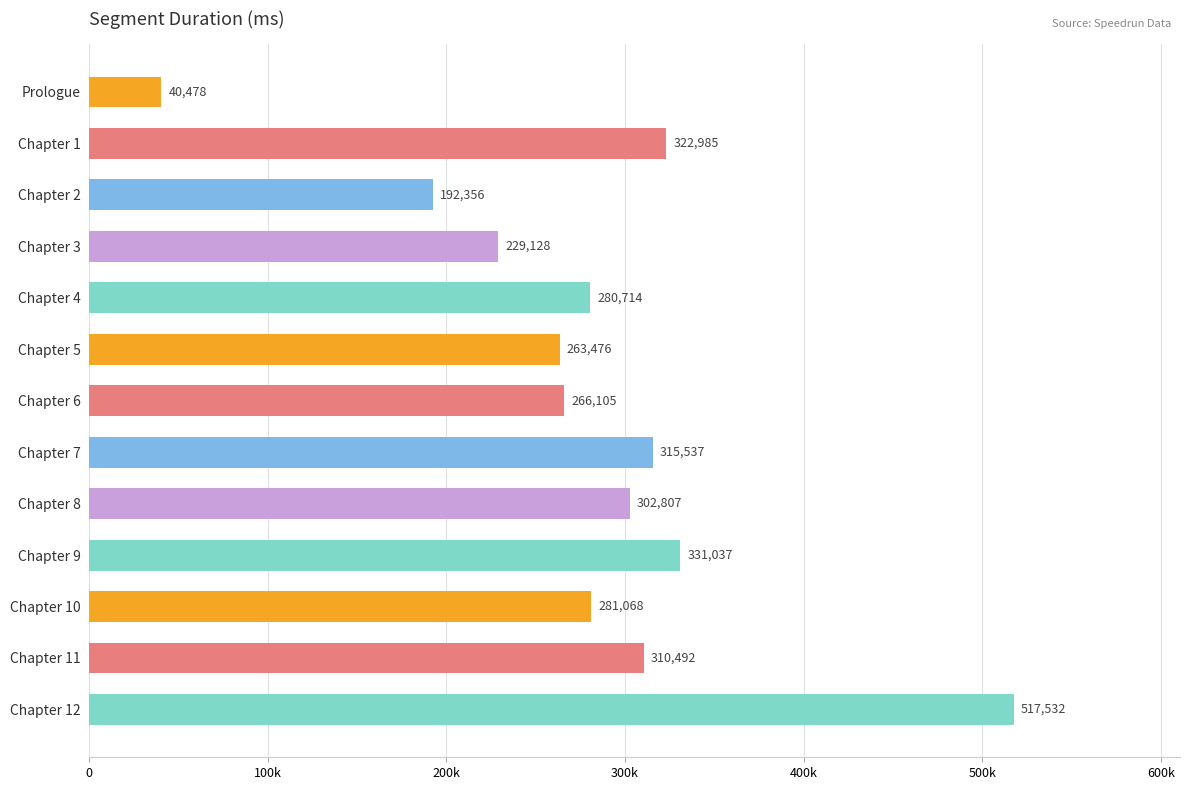

Which category has the lowest value across all series?

Prologue